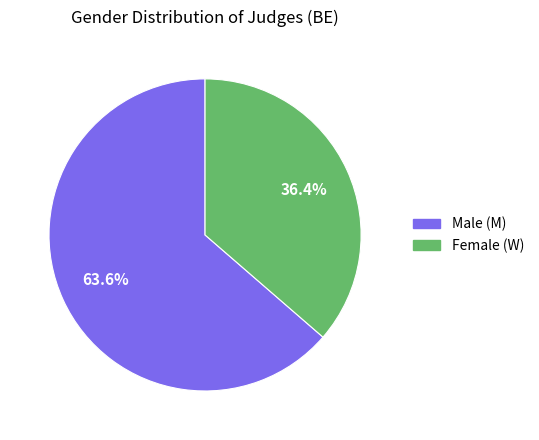

How many slices are in this pie chart?

2